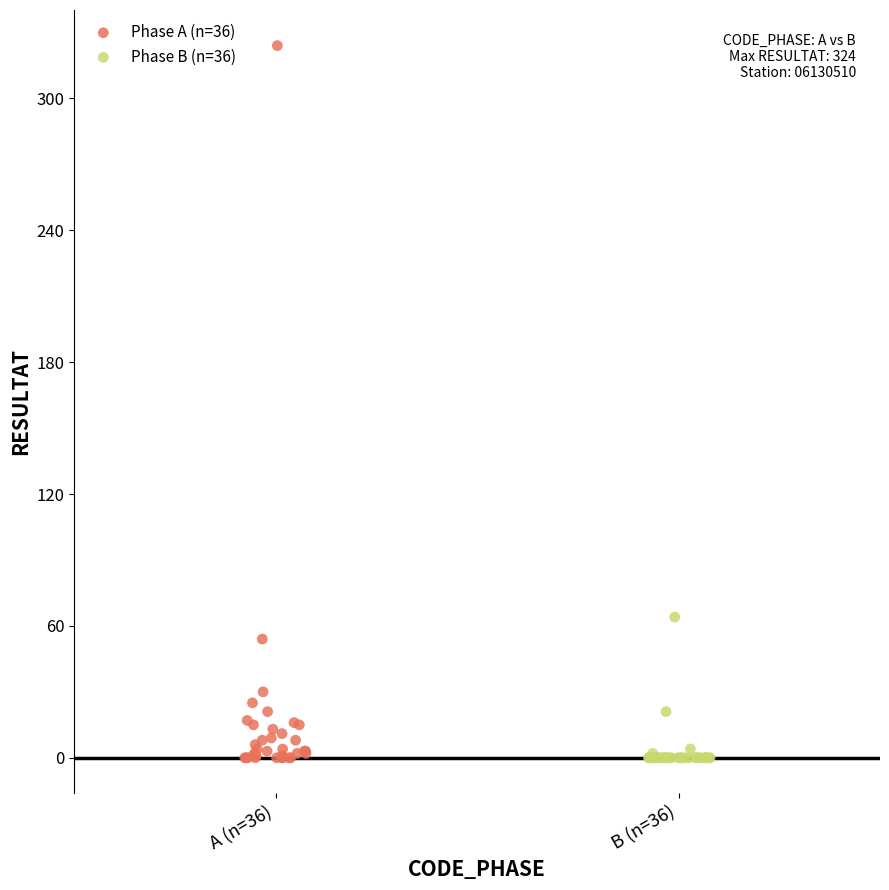

Which series reaches the maximum Y coordinate?

Phase A (n=36)